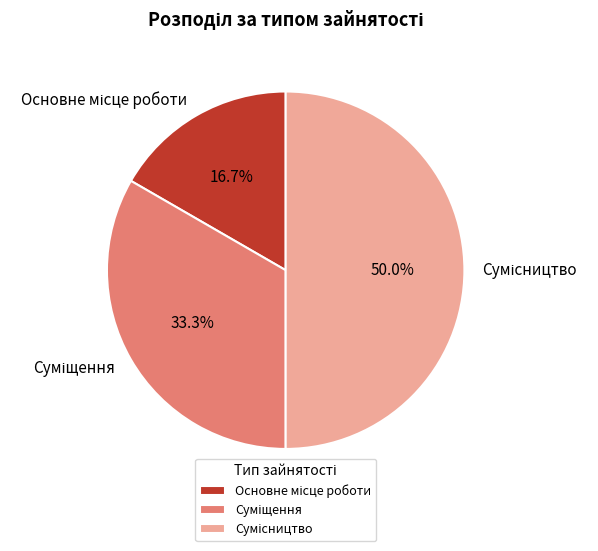

Combined, what portion of the pie is Сумісництво and Основне місце роботи?

66.7%